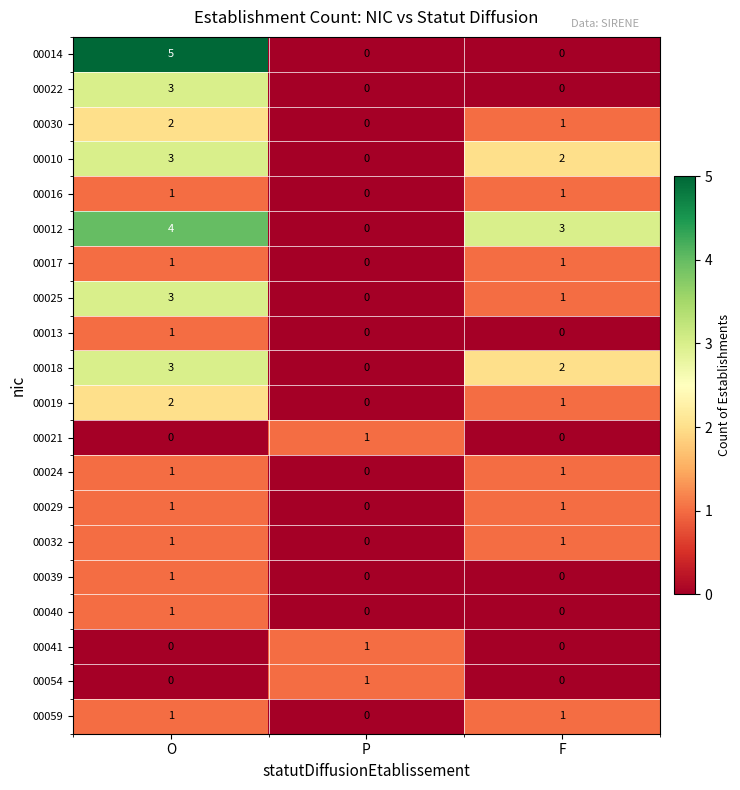

What is the greatest value displayed?

5